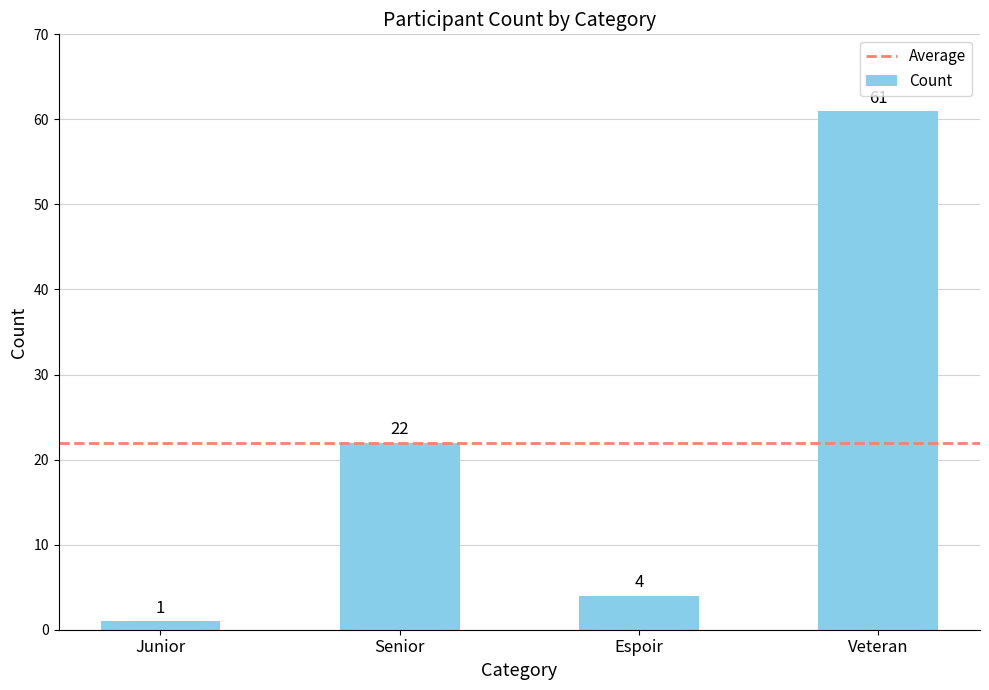

The chart shows a value of 22 at Senior. True or false?

True